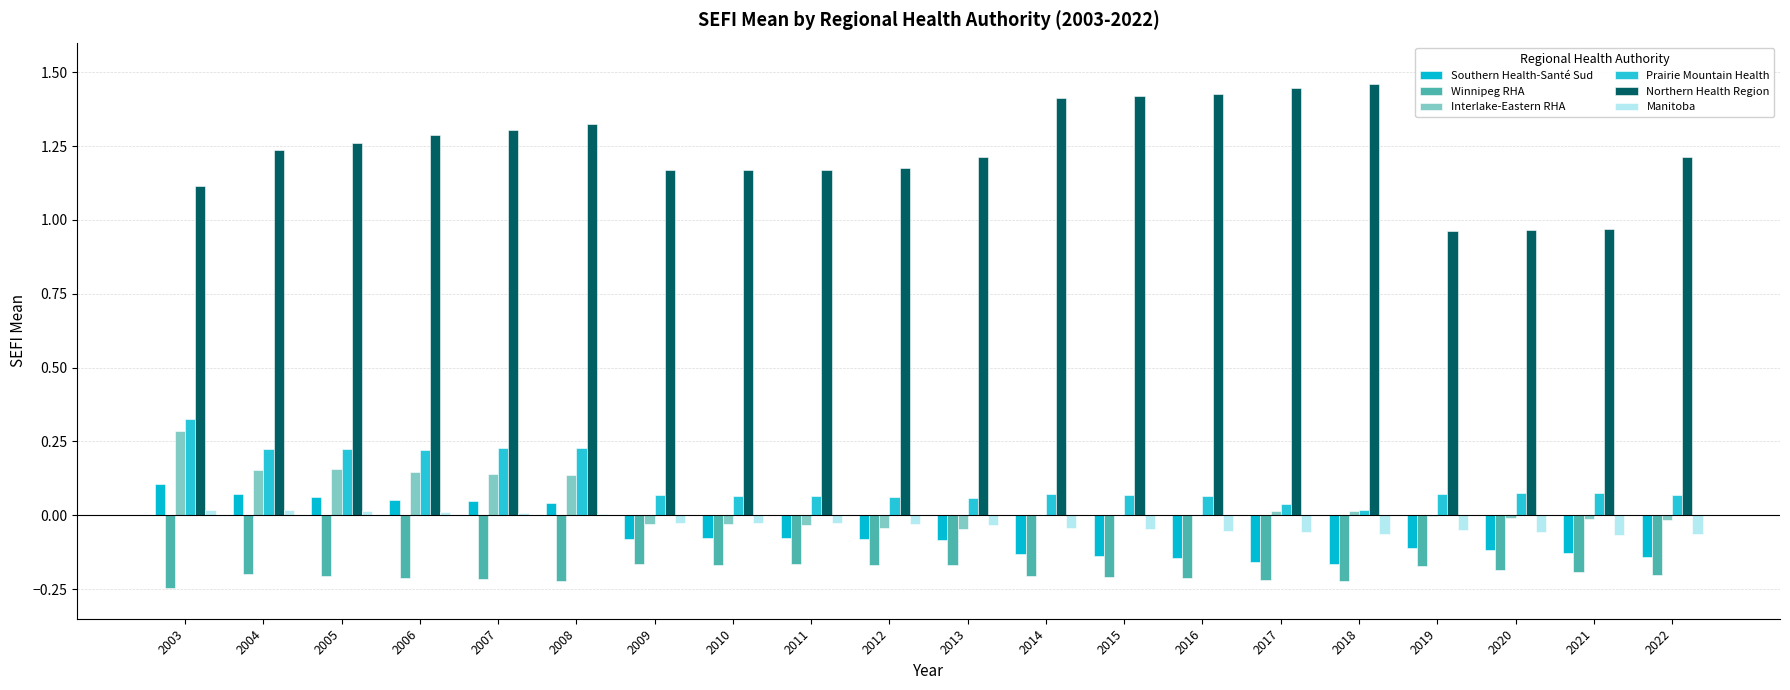

Are the bars horizontal?

No